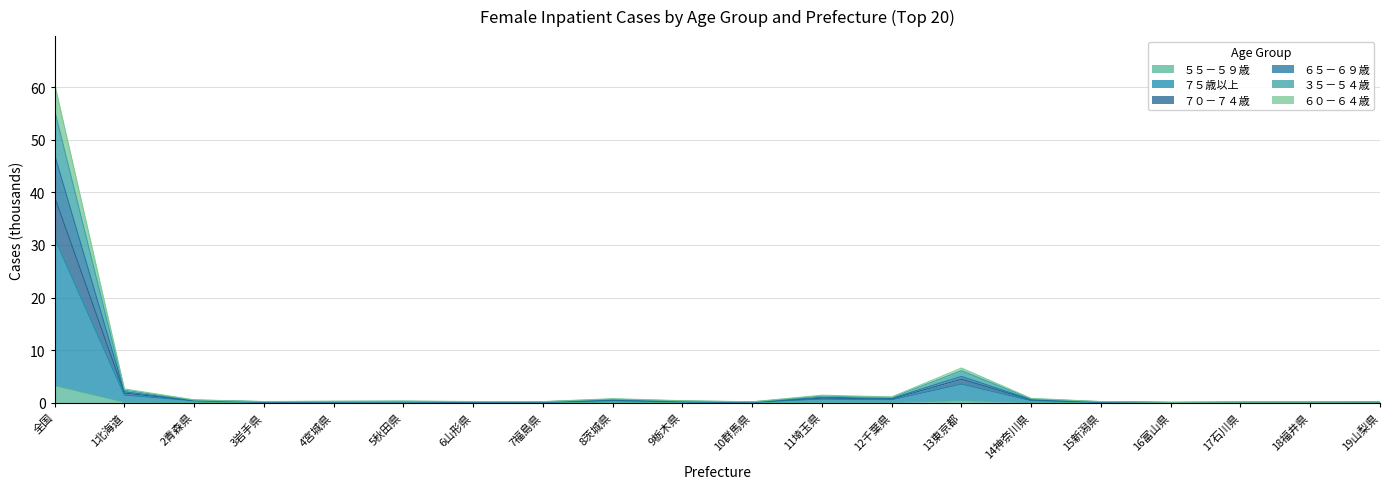

How many lines are shown in the chart?

6